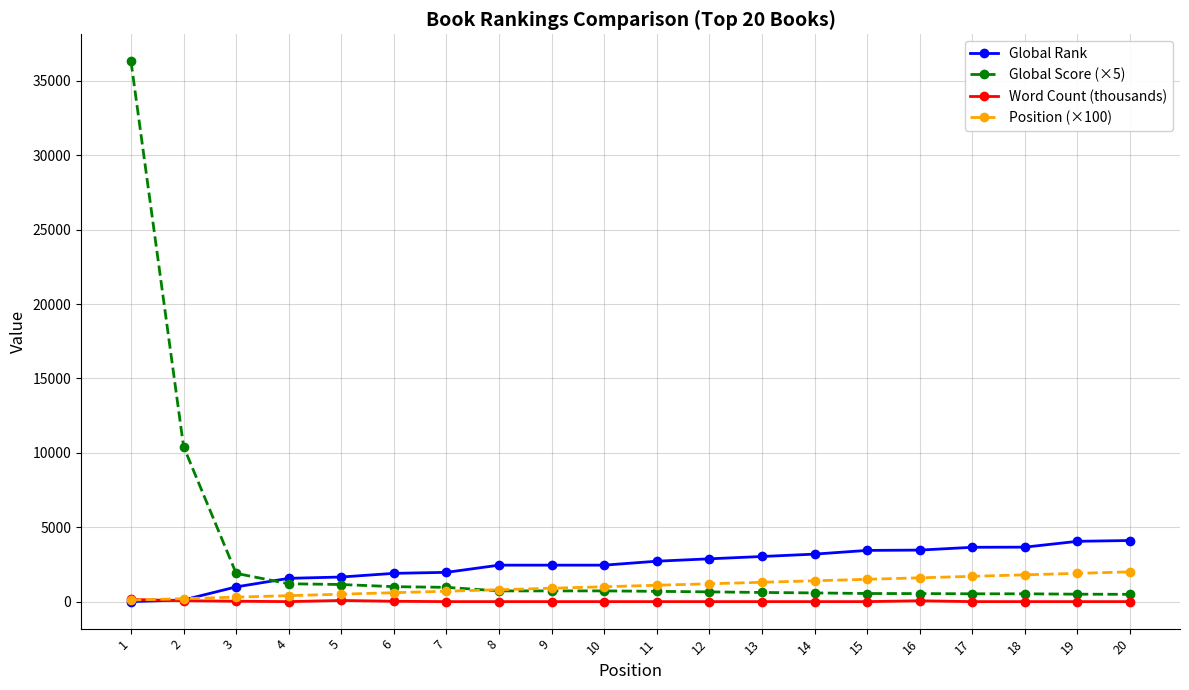

What are all the series names shown in the legend?

Global Rank, Global Score (×5), Word Count (thousands), Position (×100)